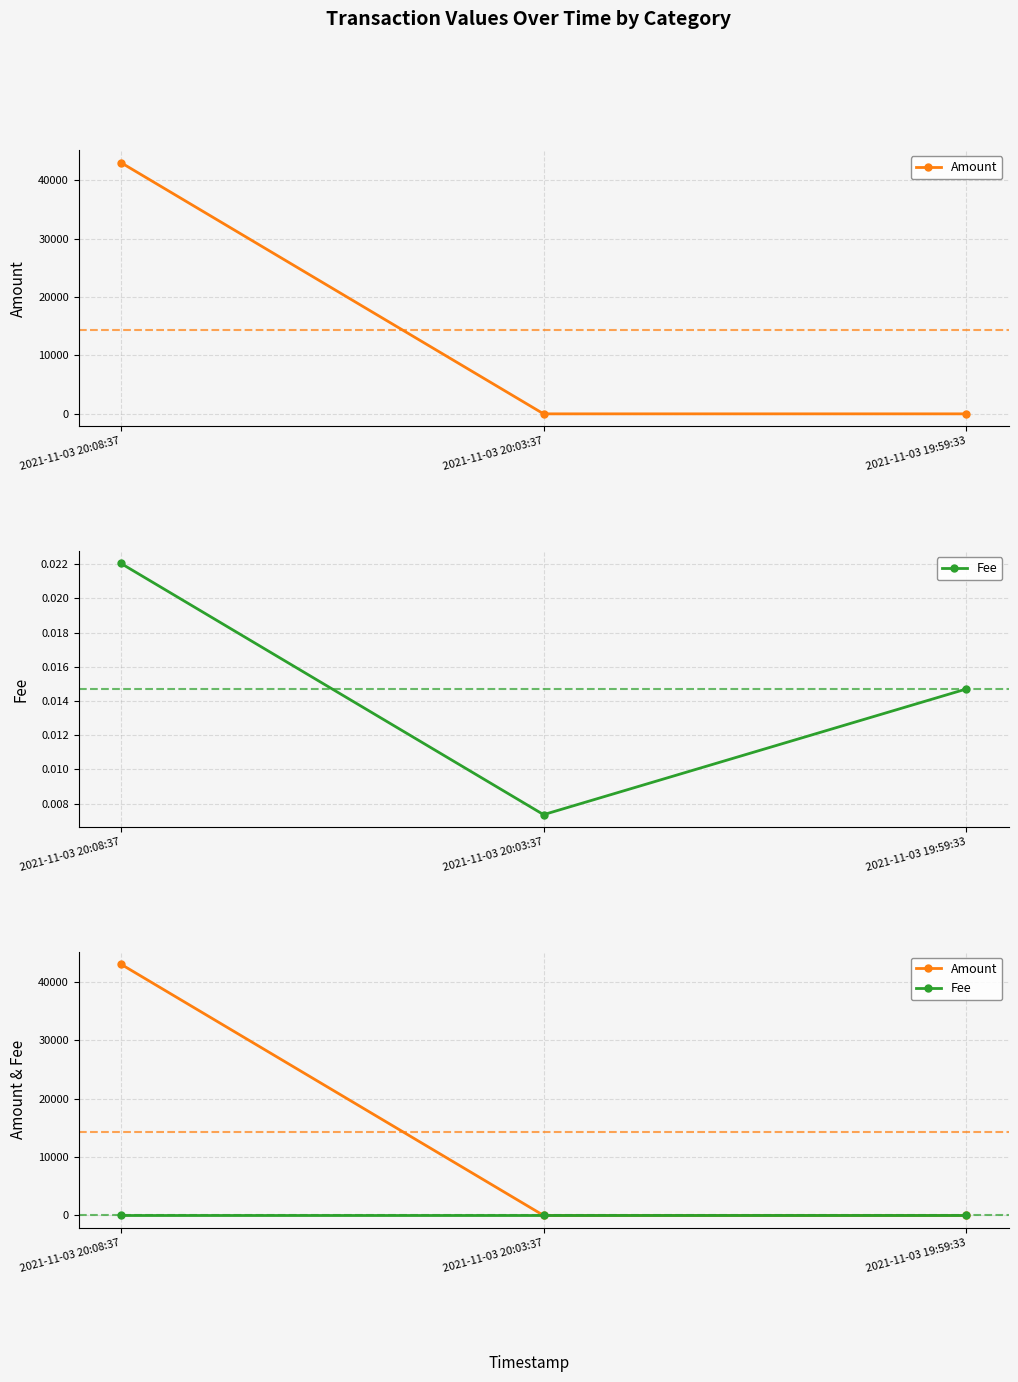

At which category does the chart reach its minimum across all series?

2021-11-03 20:03:37